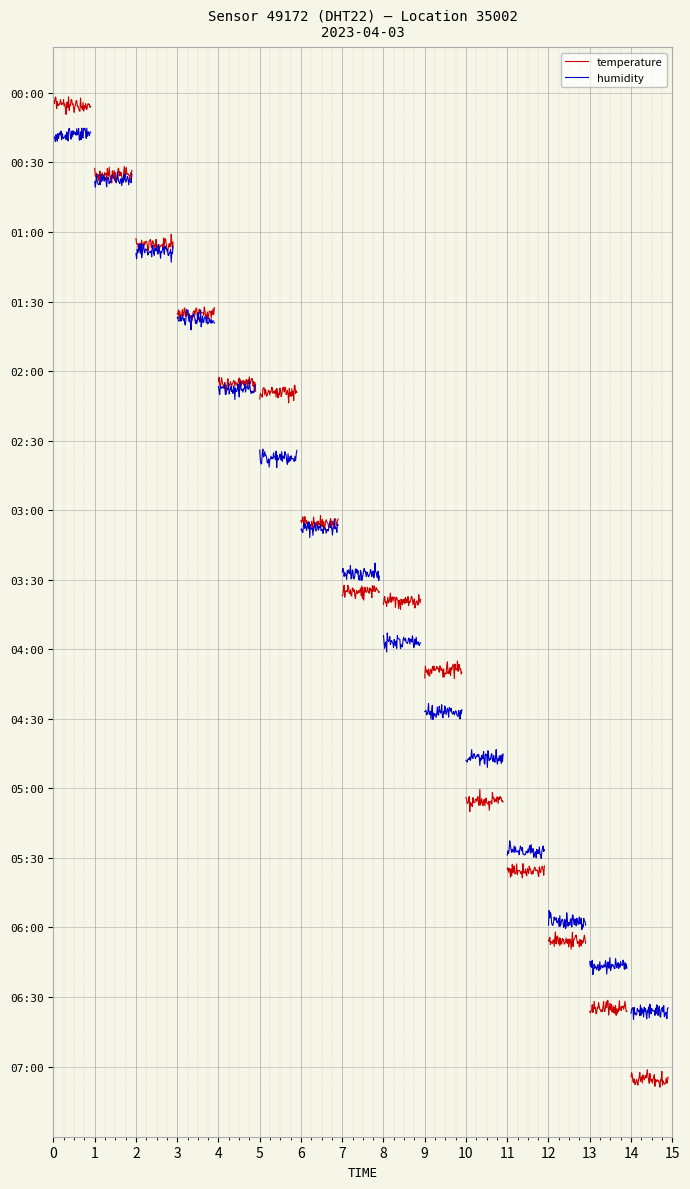

What is the average value of the humidity series?

57.7